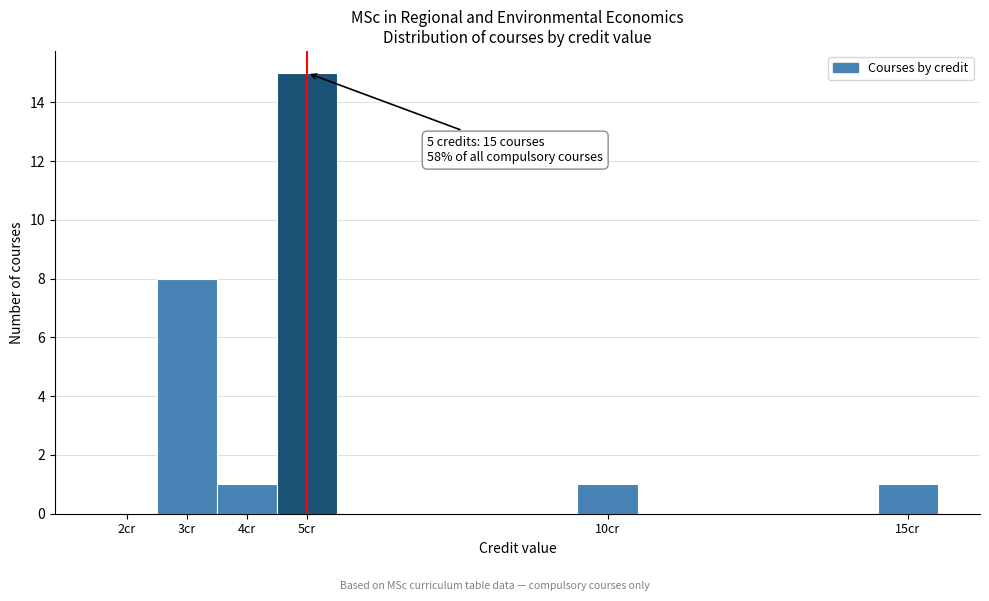

Over which range of the x-axis is the bar tallest?

4.5 to 5.5